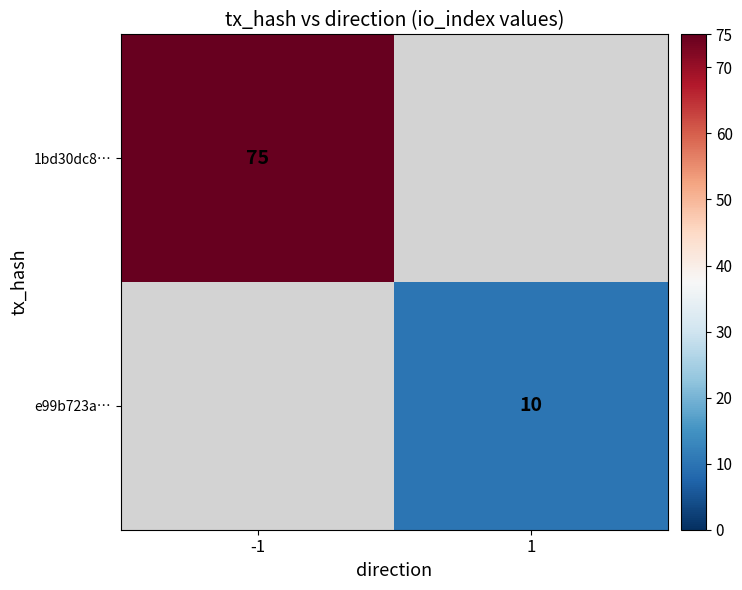

What is the approximate value of e99b723a… at 1?

10.0